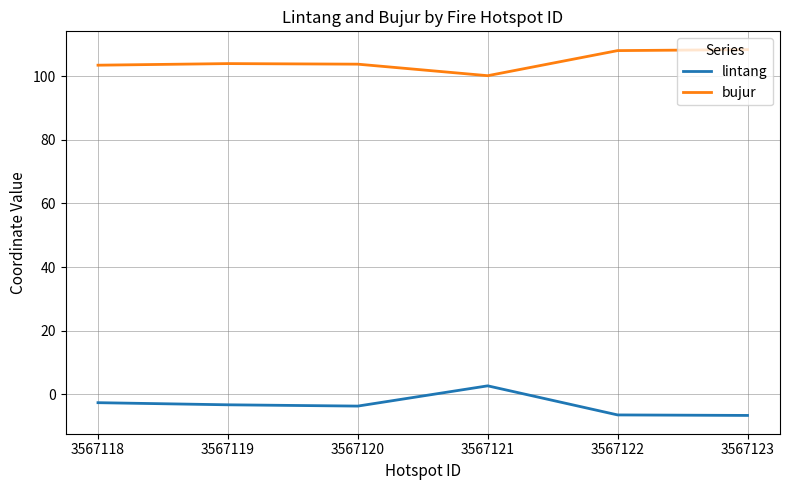

What is the difference between the bujur values at 3567119 and 3567120?

0.2